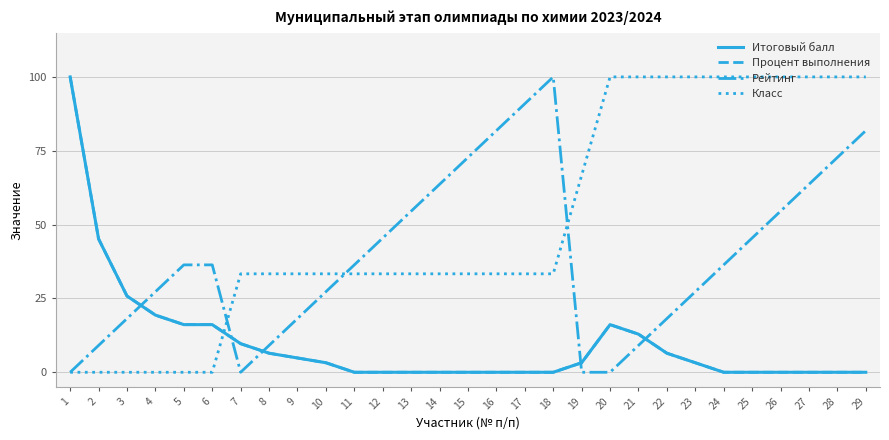

In Рейтинг, how many points are higher than both neighbors (excluding endpoints)?

1